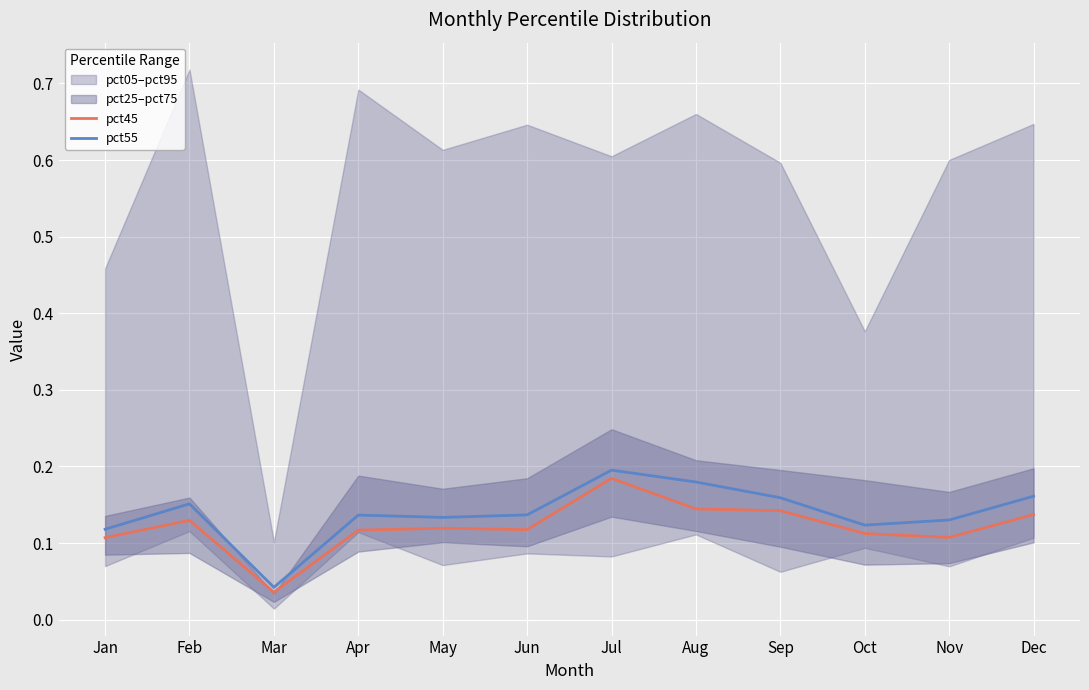

What is the value of the pct55 point at the 9th from the left?

0.2